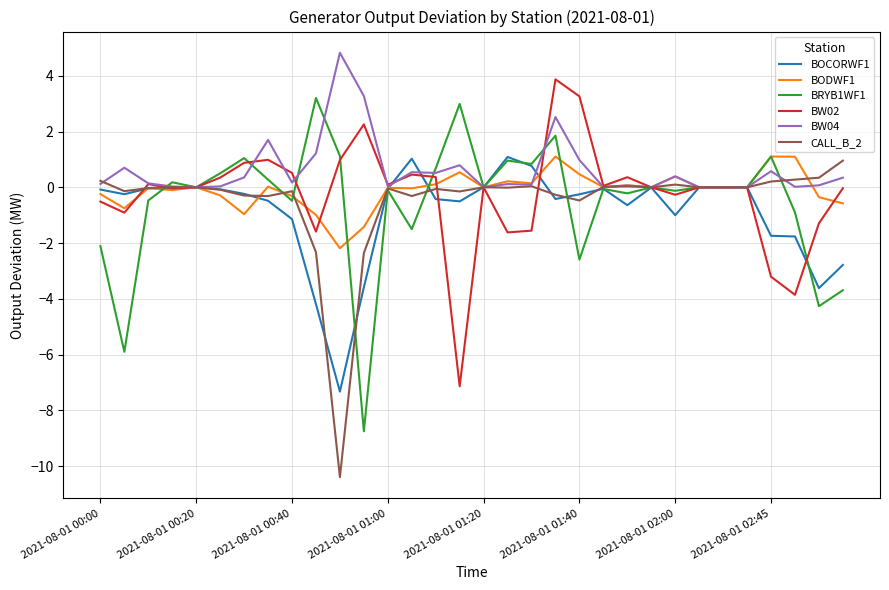

What is the maximum value shown in the chart?

4.8